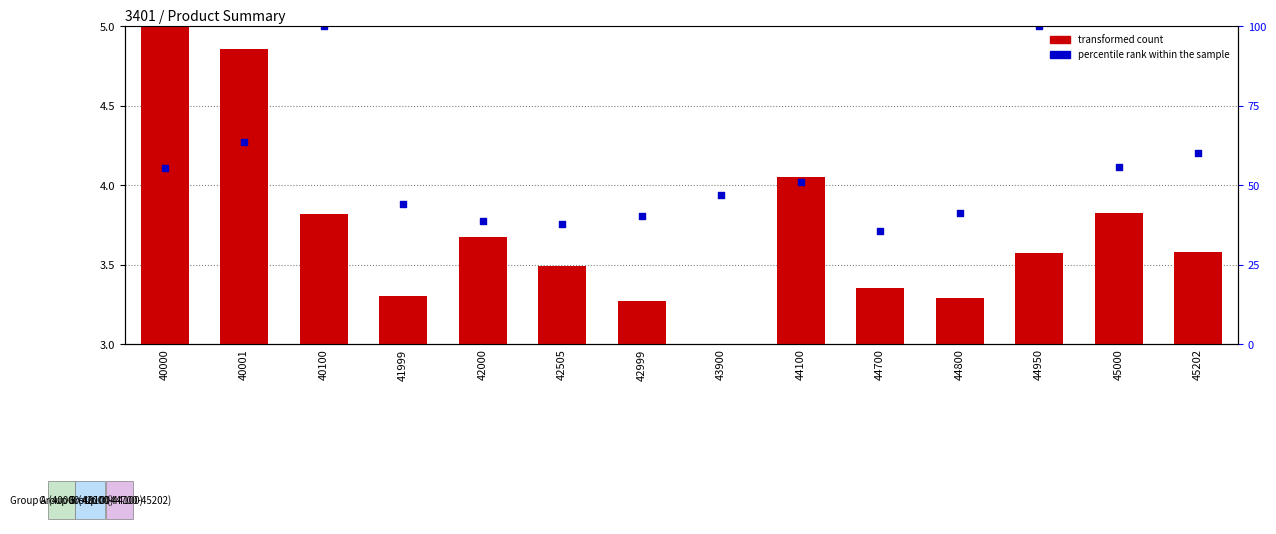

Is the value of transformed count at 44800 greater than the value of percentile rank within the sample at 40000?

No